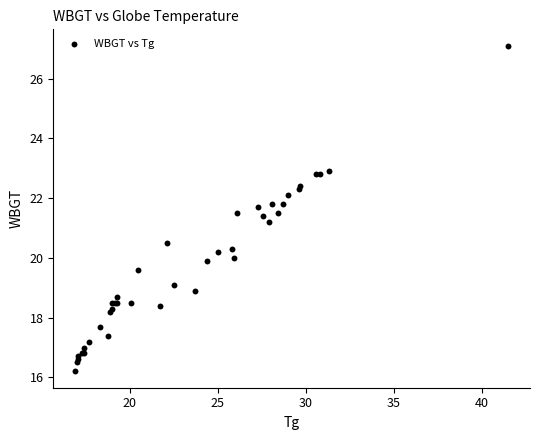

What Y value in the scatter plot is closest to 21?

21.2